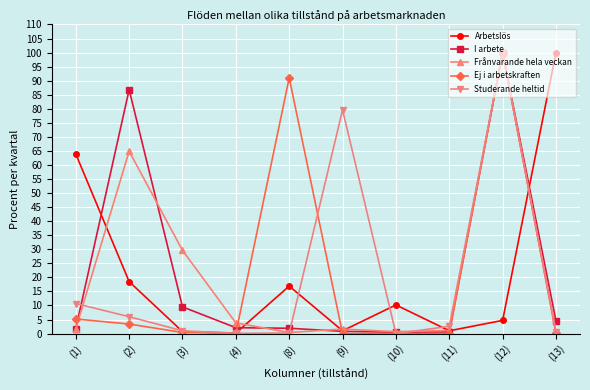

Is it true that Studerande heltid equals 2.6 at (11)?

True